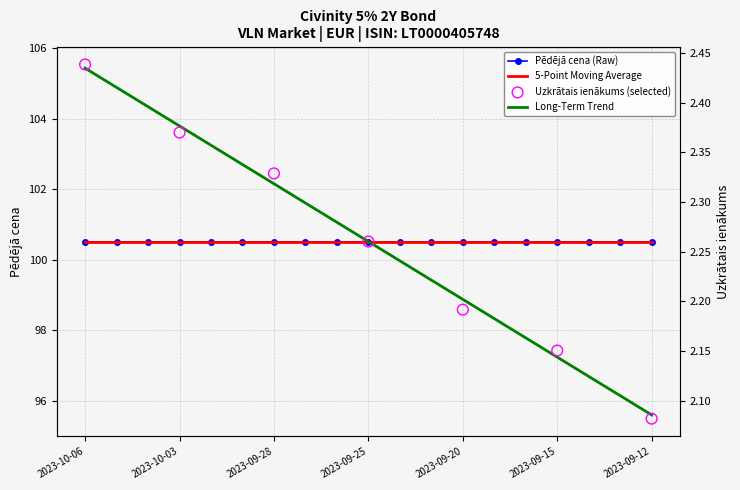

What is the ratio of the value at 2023-09-14 to the value at 2023-09-15?

1.0